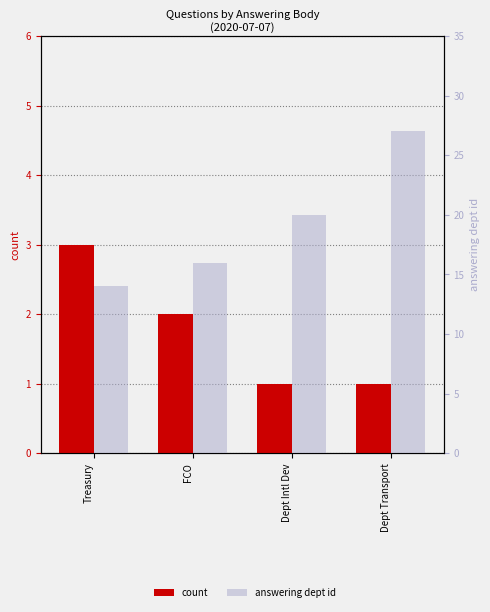

How many bars are there in total?

8